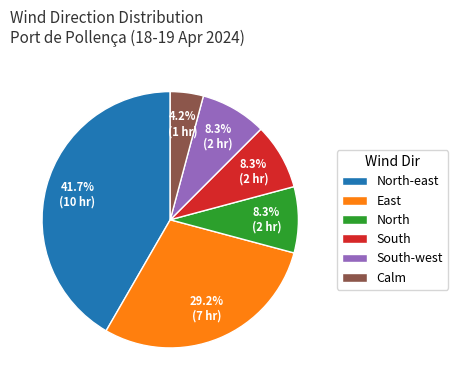

Is it true that North is 8% of the pie?

True